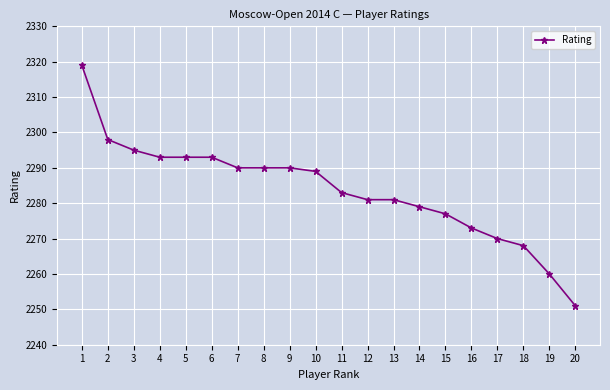

What is the ratio of the value at 10 to the value at 1?

1.0